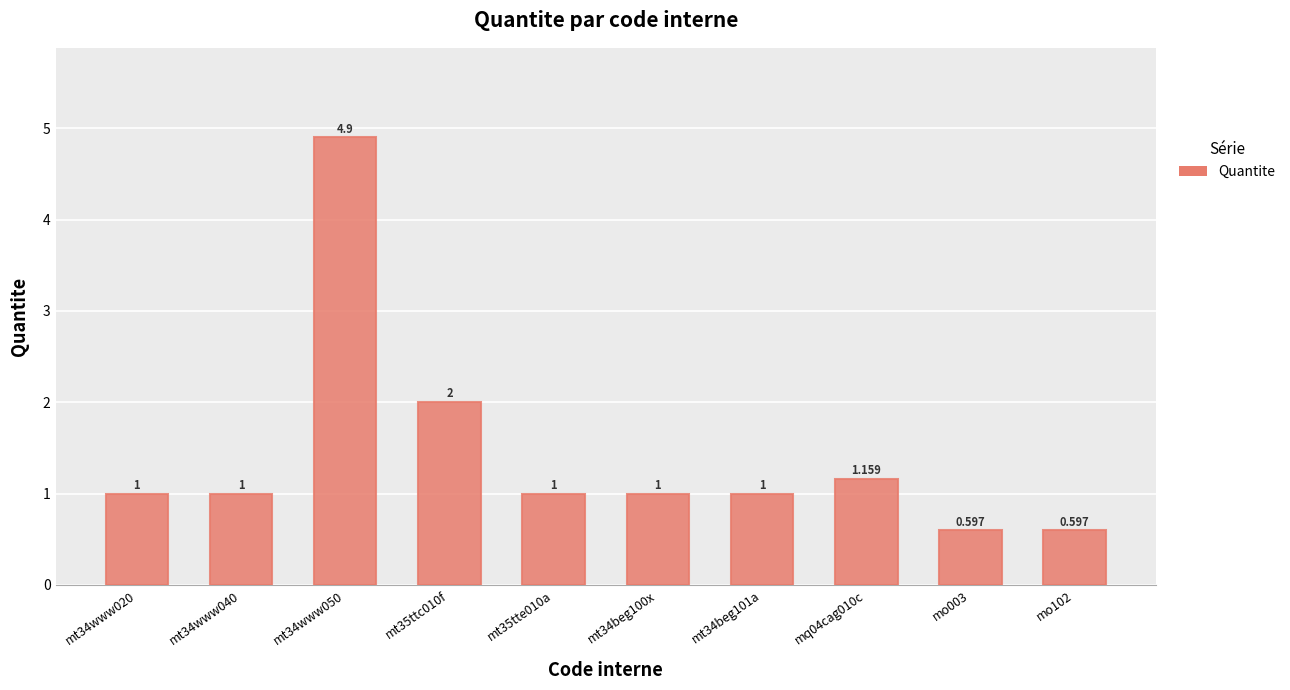

What is the smallest value displayed?

0.6